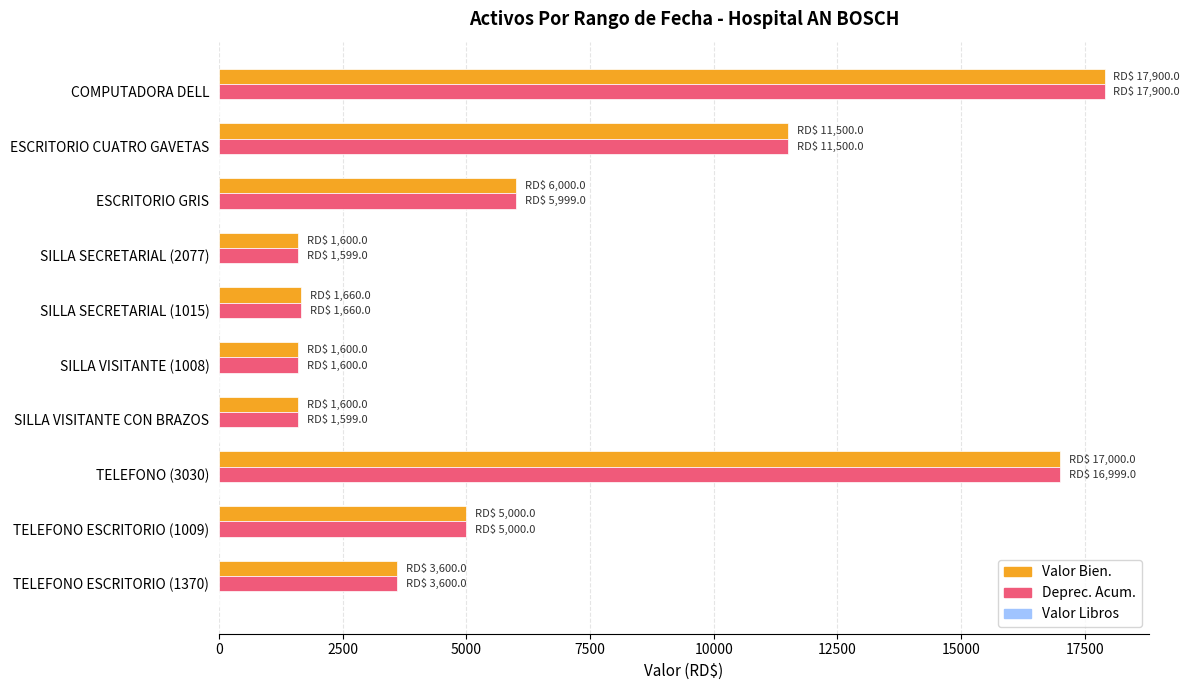

Is it true that Valor Bien. equals 20406 at ESCRITORIO CUATRO GAVETAS?

False